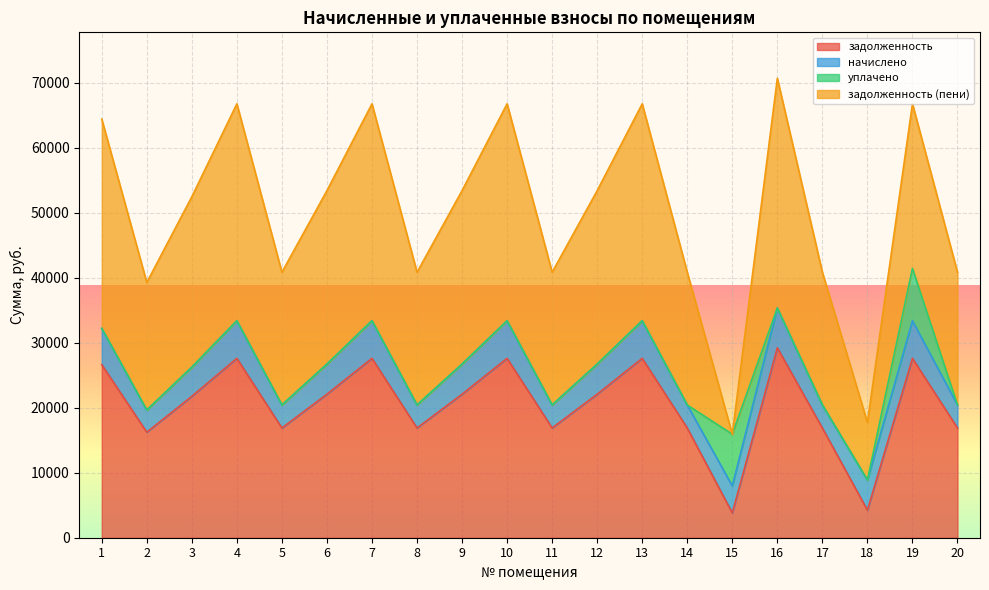

The value of задолженность at 15 is 3815.2. True or false?

True